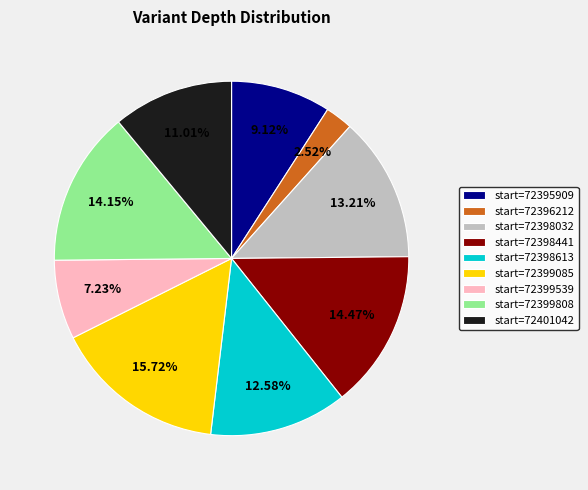

How many segments does this pie chart have?

9